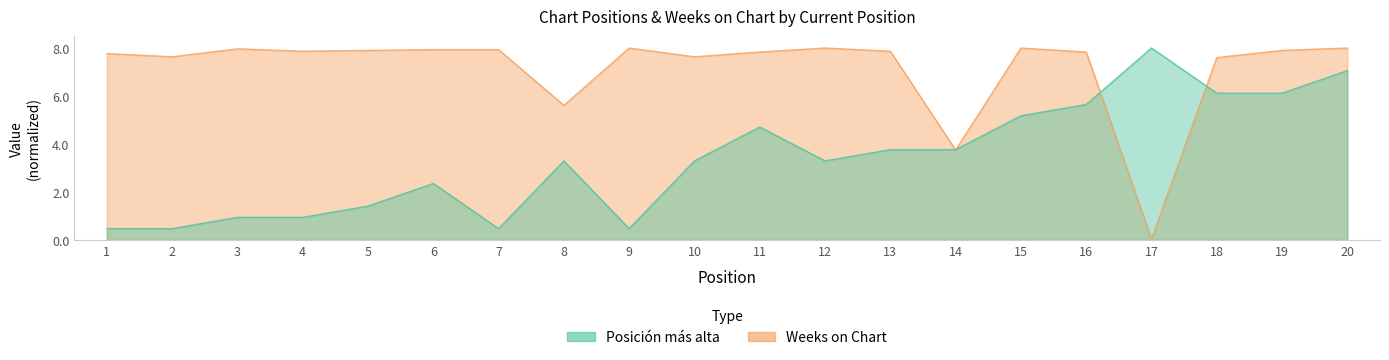

What are all the series names shown in the legend?

Posición más alta, Weeks on Chart